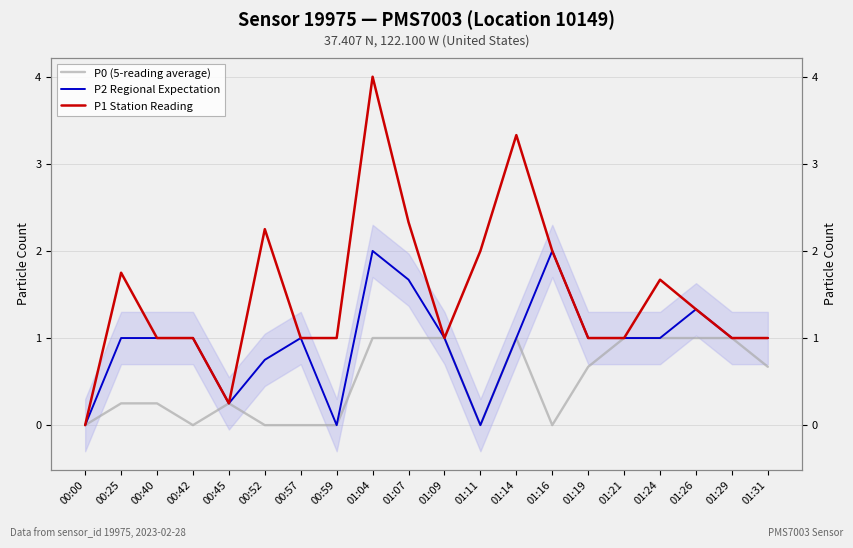

Which category has the highest value in the P2 Regional Expectation series?

01:04